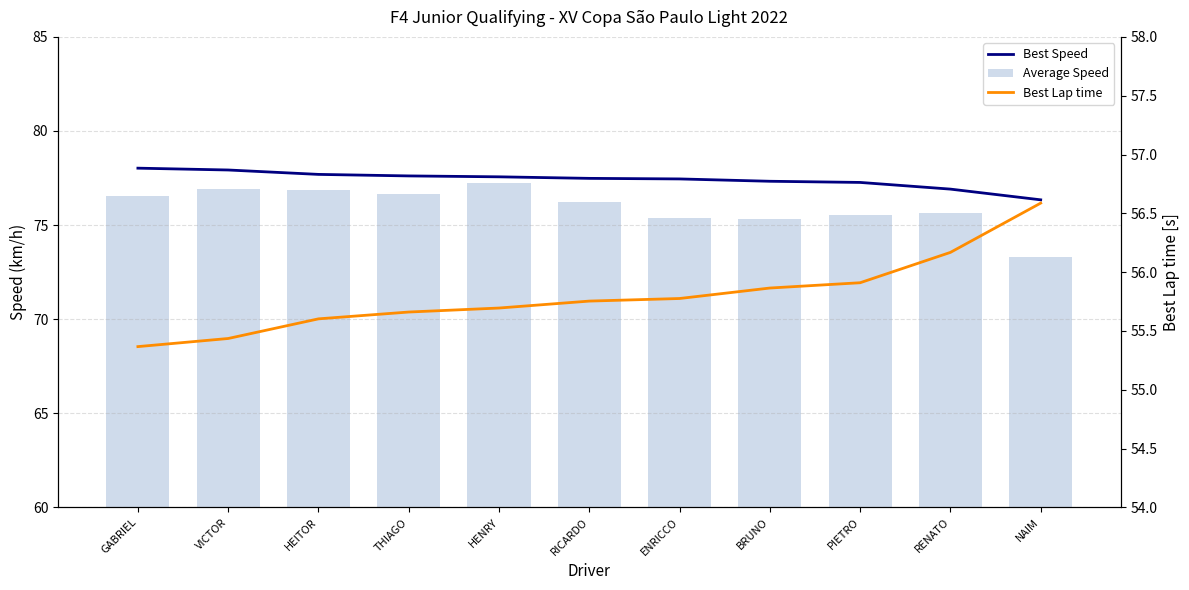

What is the greatest value displayed?

78.0